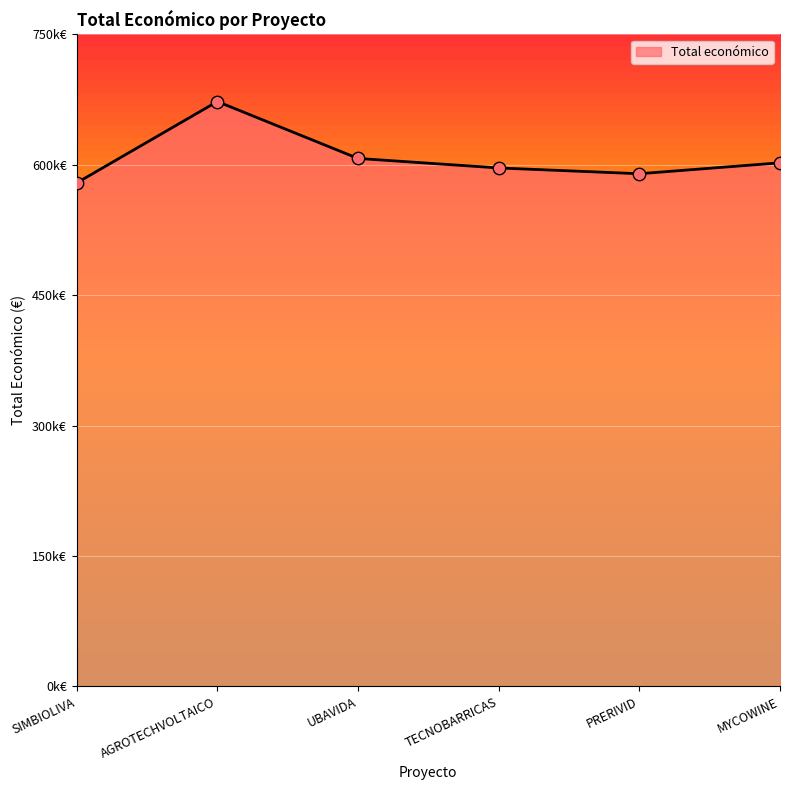

What is the ratio of the value at AGROTECHVOLTAICO to the value at SIMBIOLIVA?

1.2